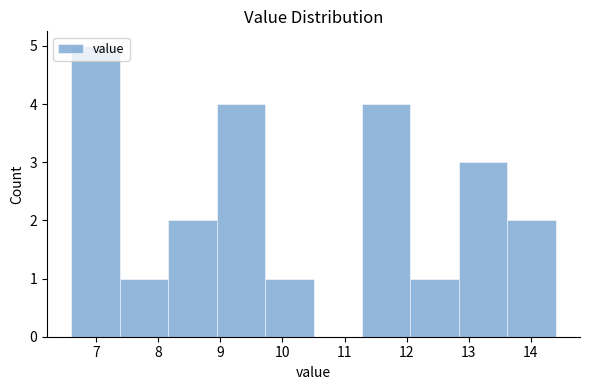

Reading left to right, list every bar in this chart as the range it spans on the x-axis followed by its height. Neither the bar edges nor the heights are printed on the chart, so give them approximately, as read against the axes.

6.60 to 7.38: 5
7.38 to 8.16: 1
8.16 to 8.94: 2
8.94 to 9.72: 4
9.72 to 10.50: 1
10.50 to 11.28: 0
11.28 to 12.06: 4
12.06 to 12.84: 1
12.84 to 13.62: 3
13.62 to 14.40: 2